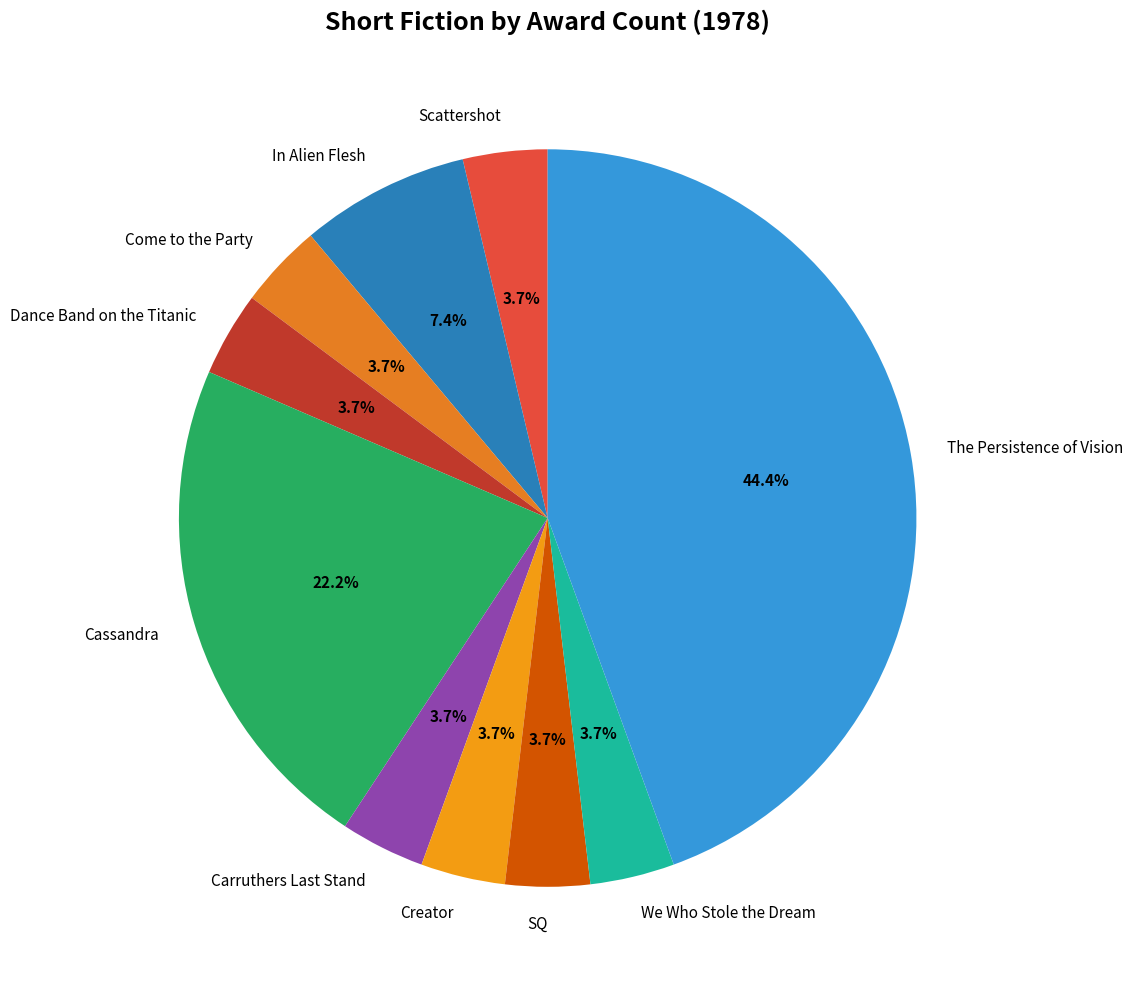

Which slice is the largest?

The Persistence of Vision